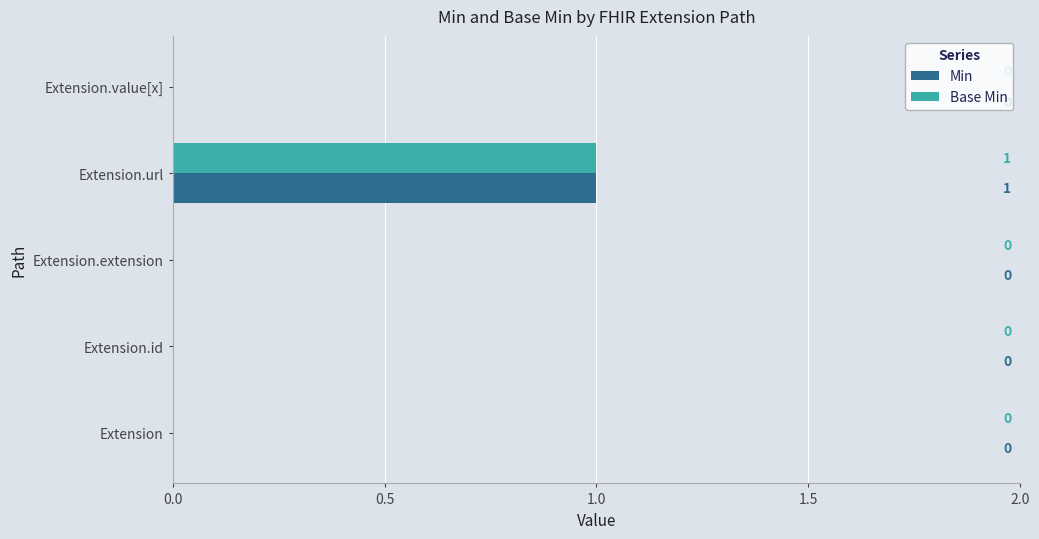

At which label does Min reach its peak?

Extension.url